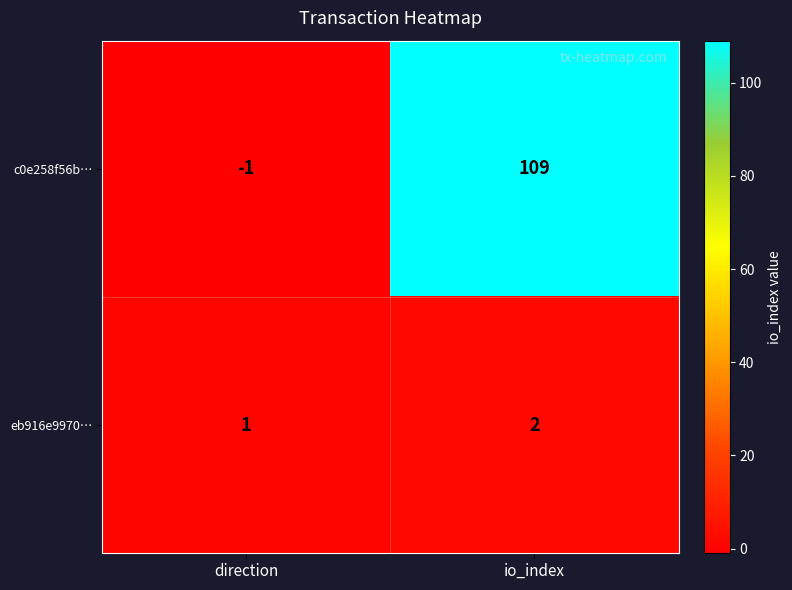

Which series has the largest range (max minus min)?

c0e258f56b…